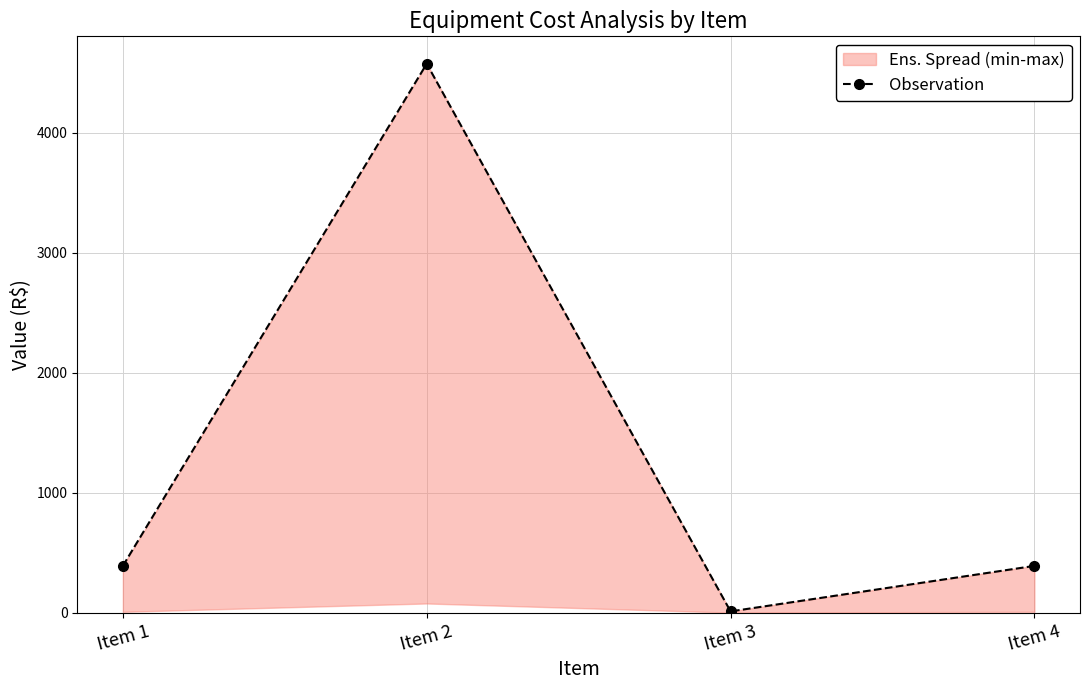

How many values are below 389?

1